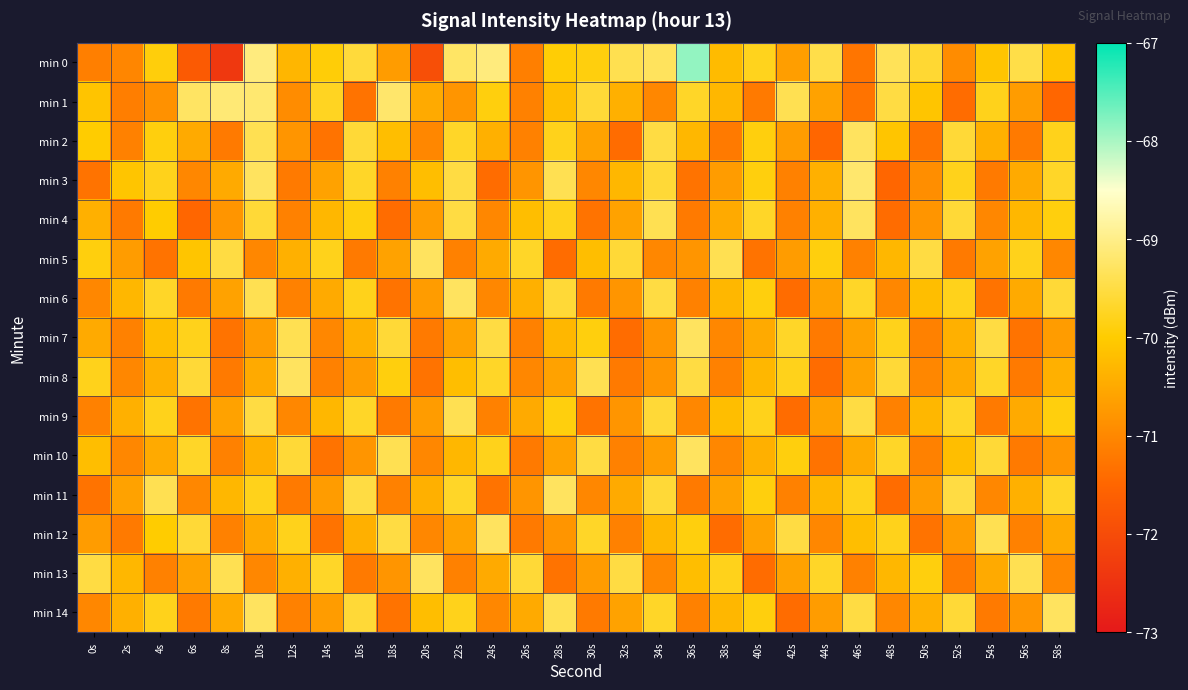

What is the total value across all series at 8s?

-1059.6